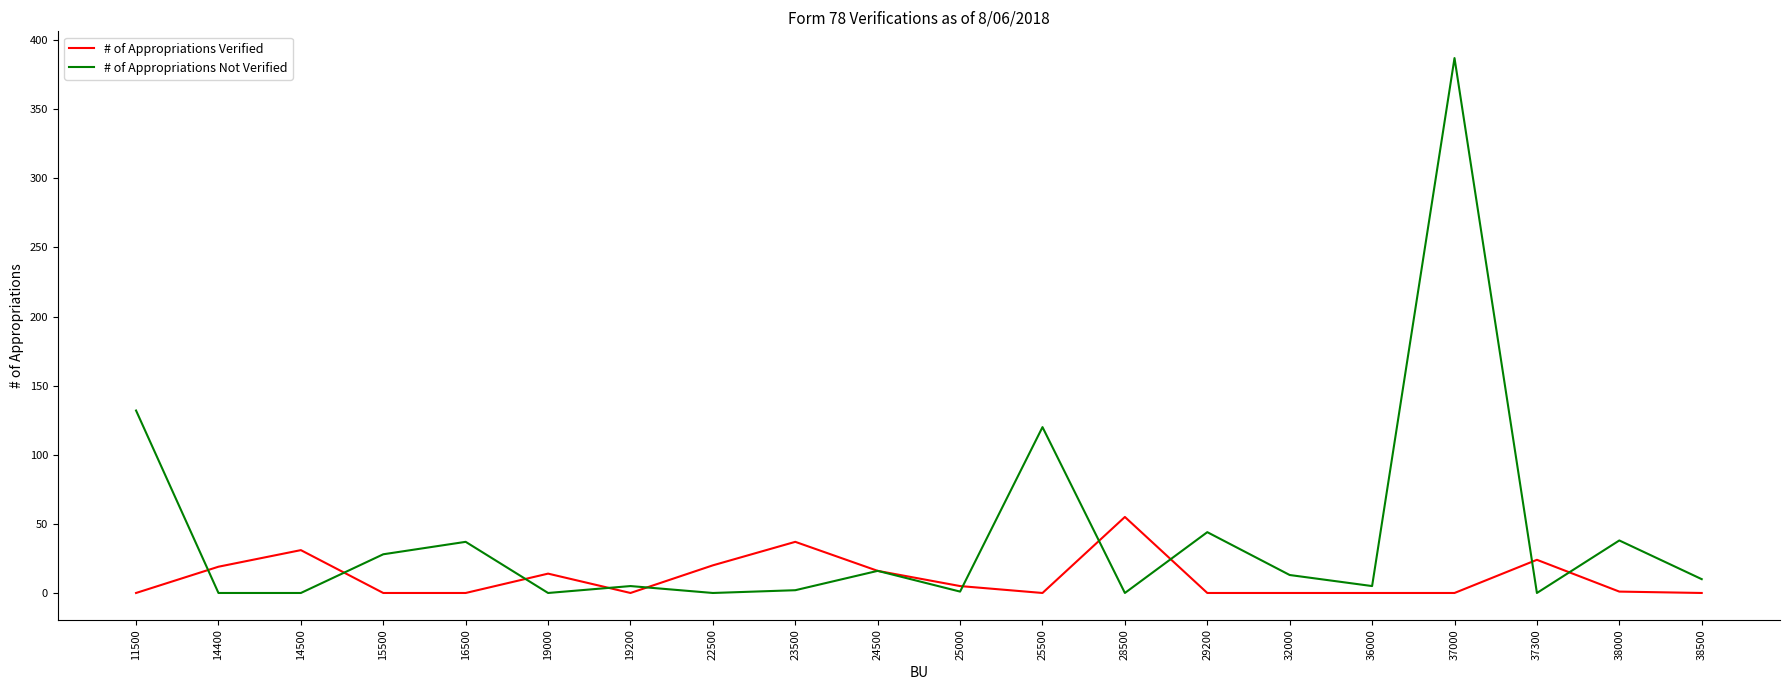

What is the difference between the maximum and second lowest values in the # of Appropriations Verified series?

55